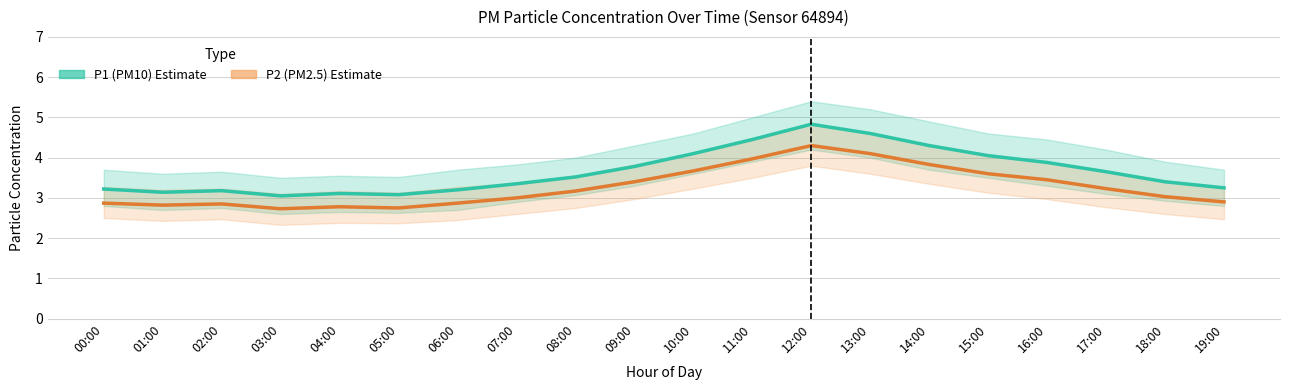

List the series in order of their peak value, lowest first.

P2 (PM2.5), P1 (PM10)